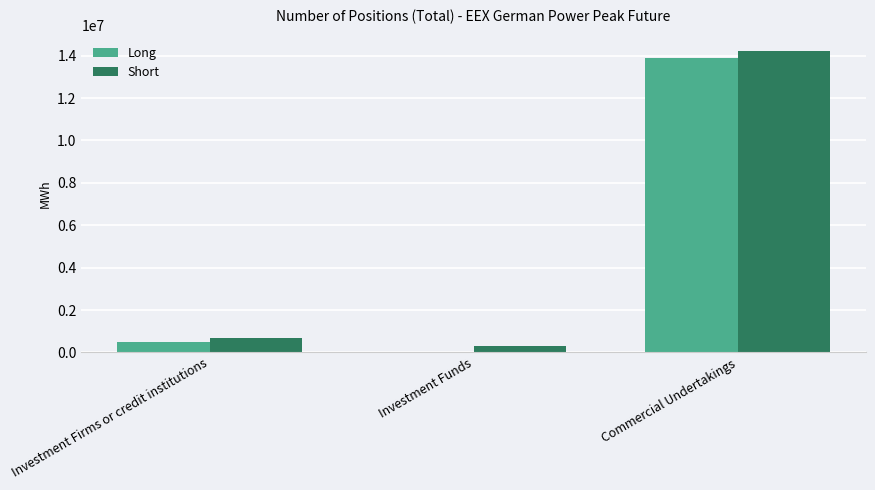

What is the sum of the Long values at Commercial Undertakings and Investment Firms or credit institutions?

14392248